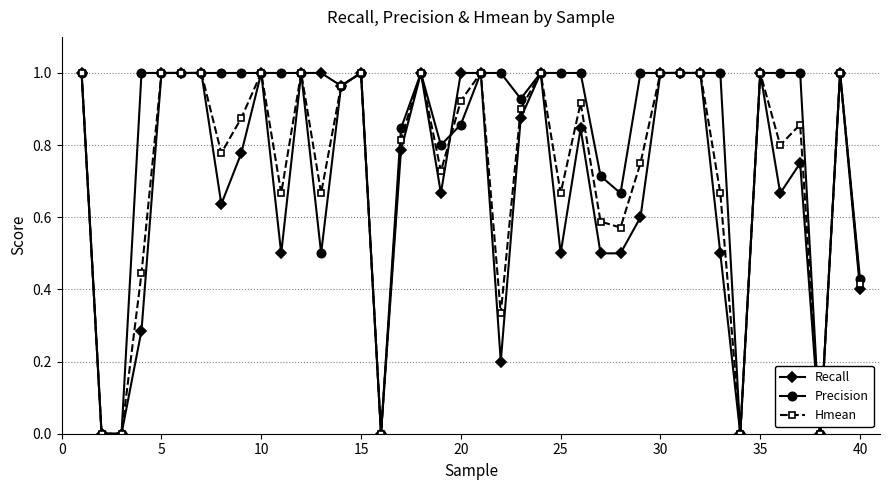

List the series in order of their overall mean, lowest first.

Recall, Hmean, Precision